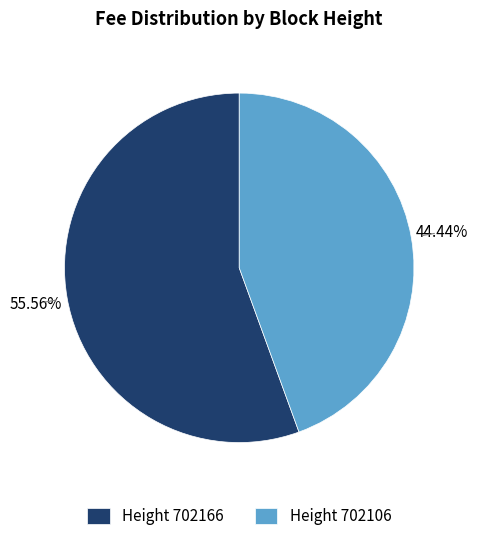

Which slice is the smallest?

Height 702106